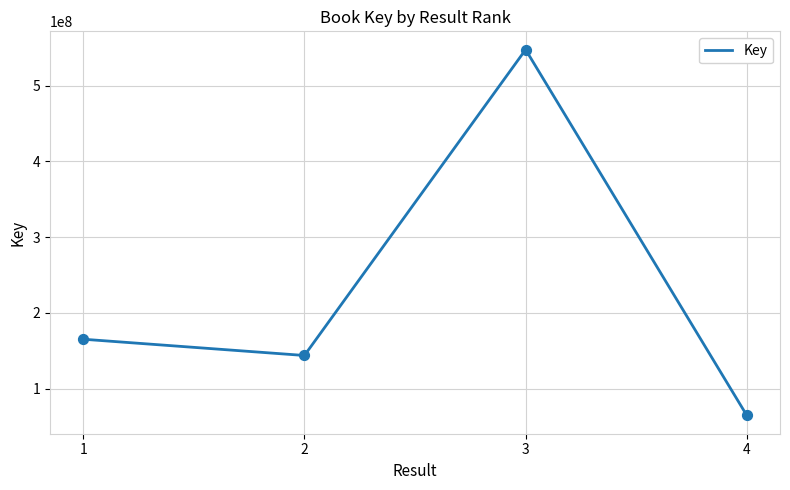

What is the change in value from 1 to 2?

-21479402